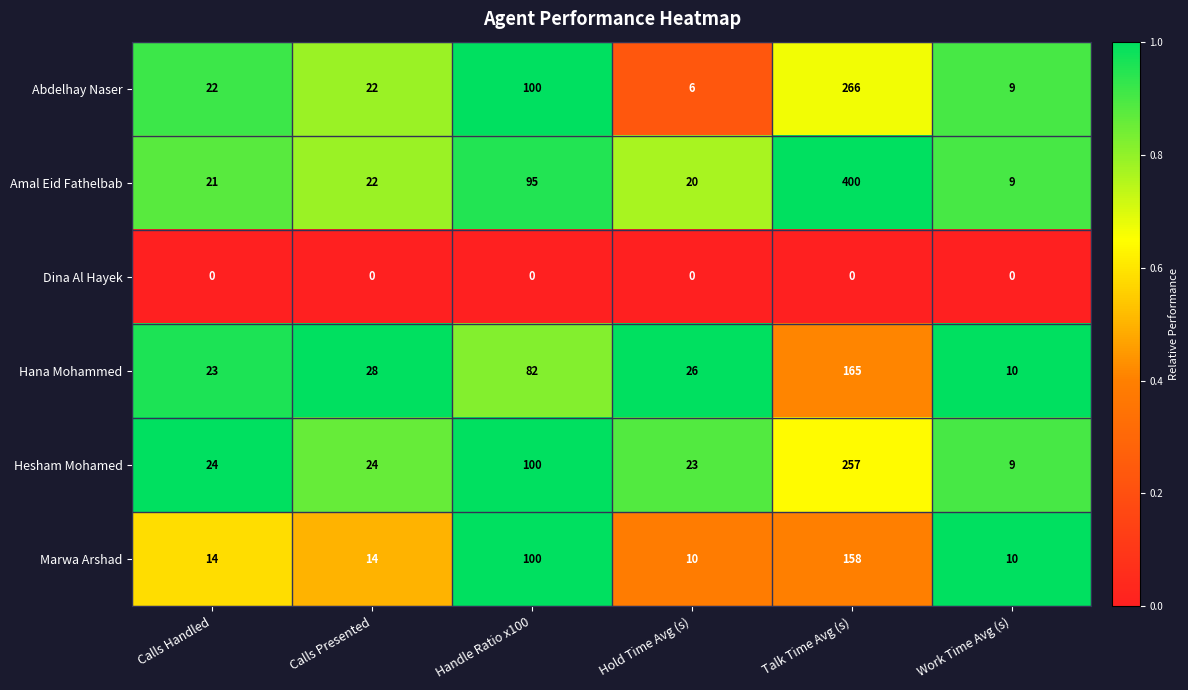

At which label is Abdelhay Naser closest to 136?

Handle Ratio x100